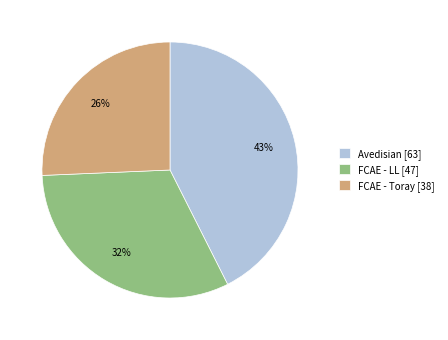

Is it true that FCAE - LL is 32% of the pie?

True